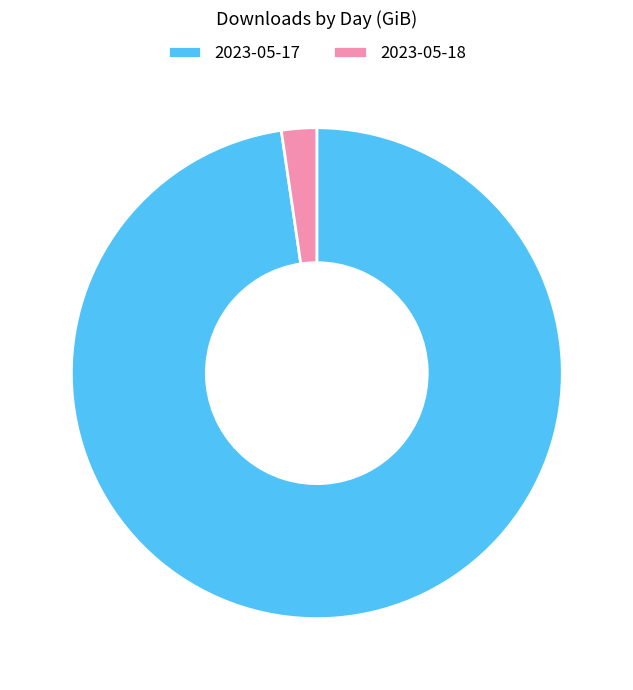

How many segments does this pie chart have?

2